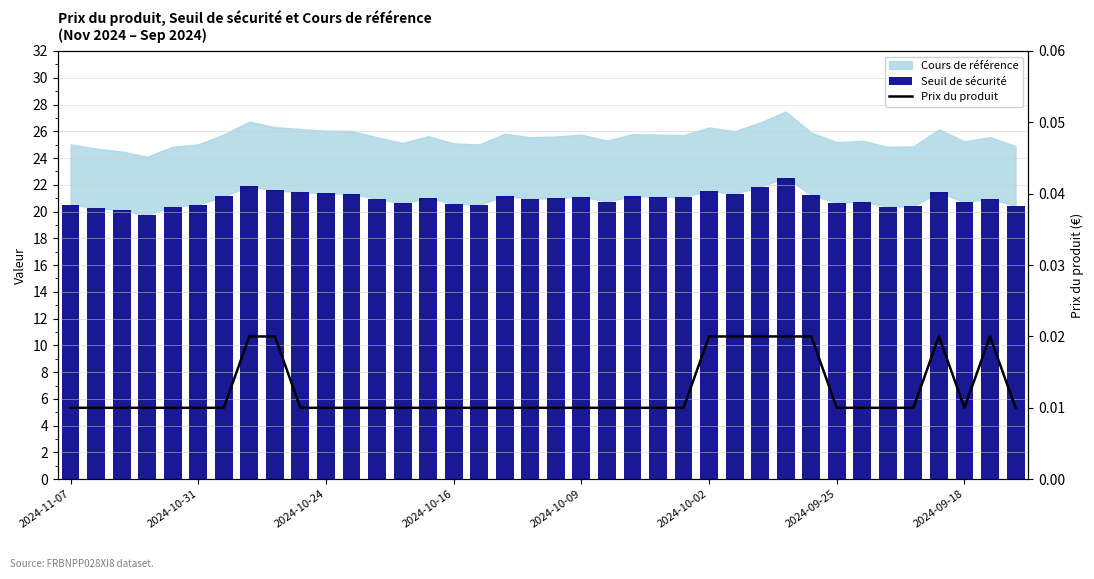

At which category is the sum across all series the highest?

28